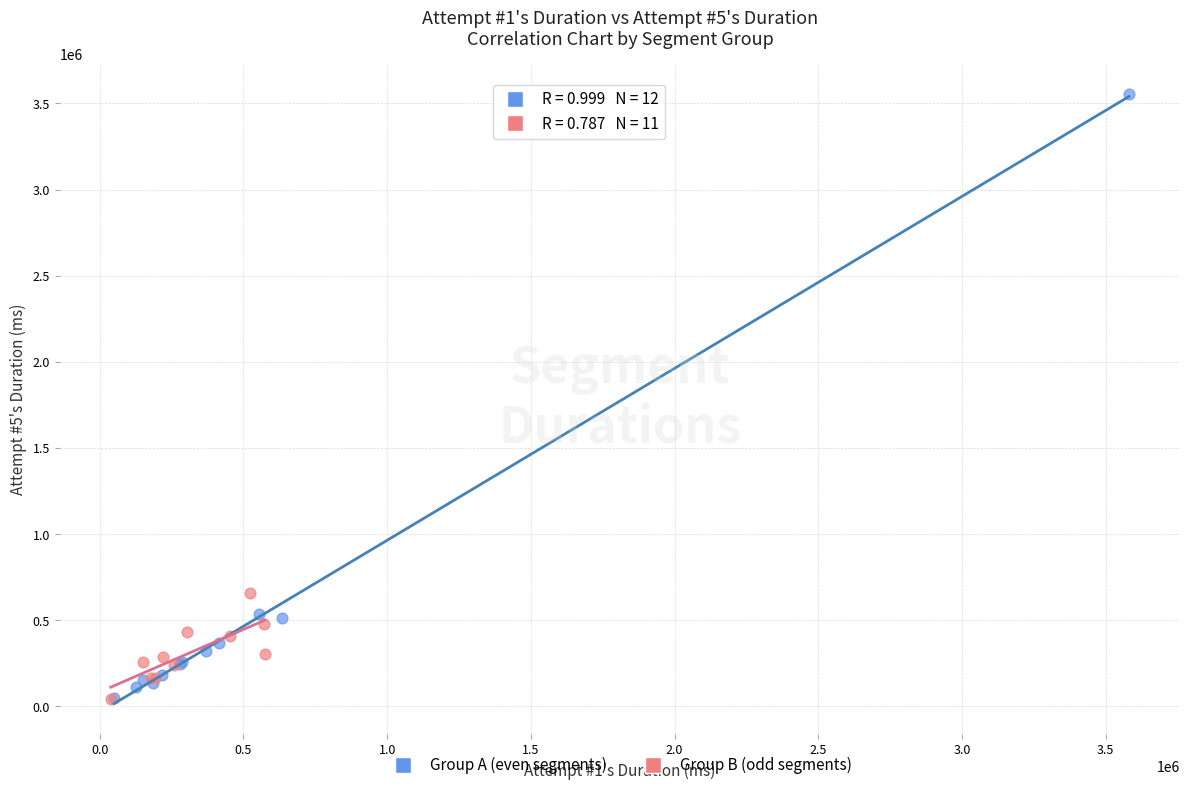

Which series has the widest spread of Y values?

Group A (even segments)